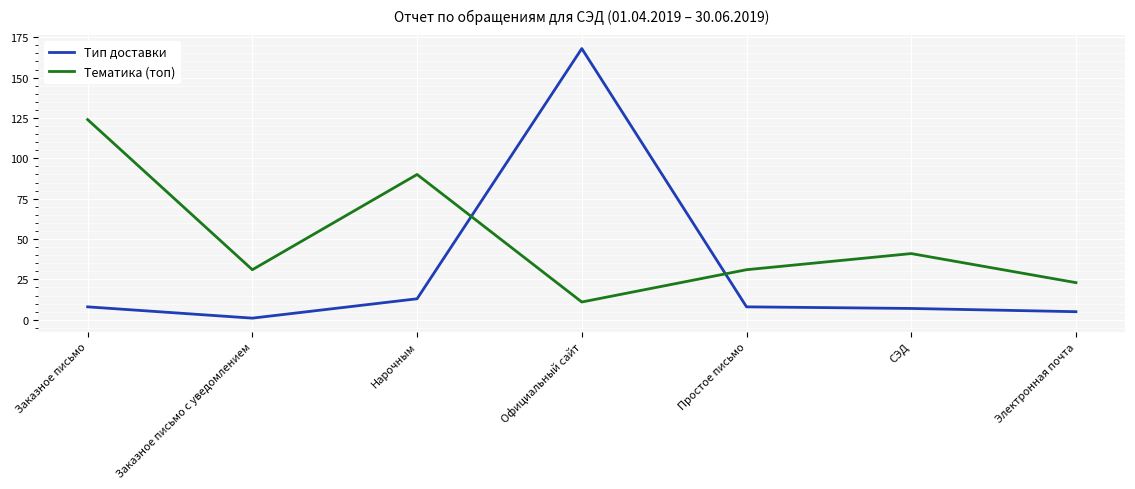

What is the maximum value shown in the chart?

168